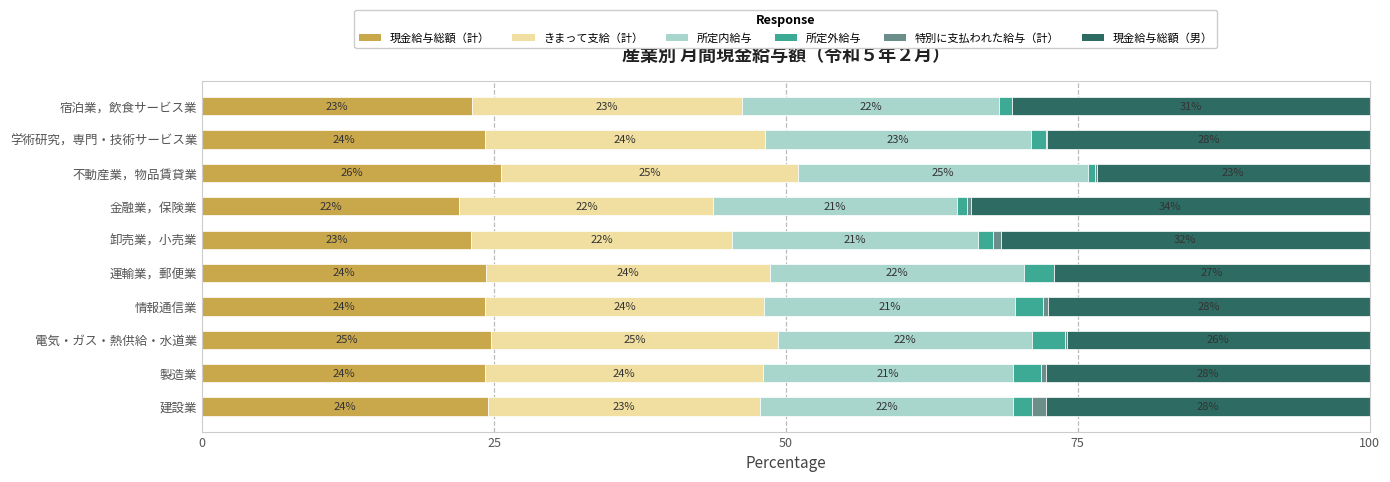

The value of 現金給与総額（計） at 電気・ガス・熱供給・水道業 is 24.7. True or false?

True